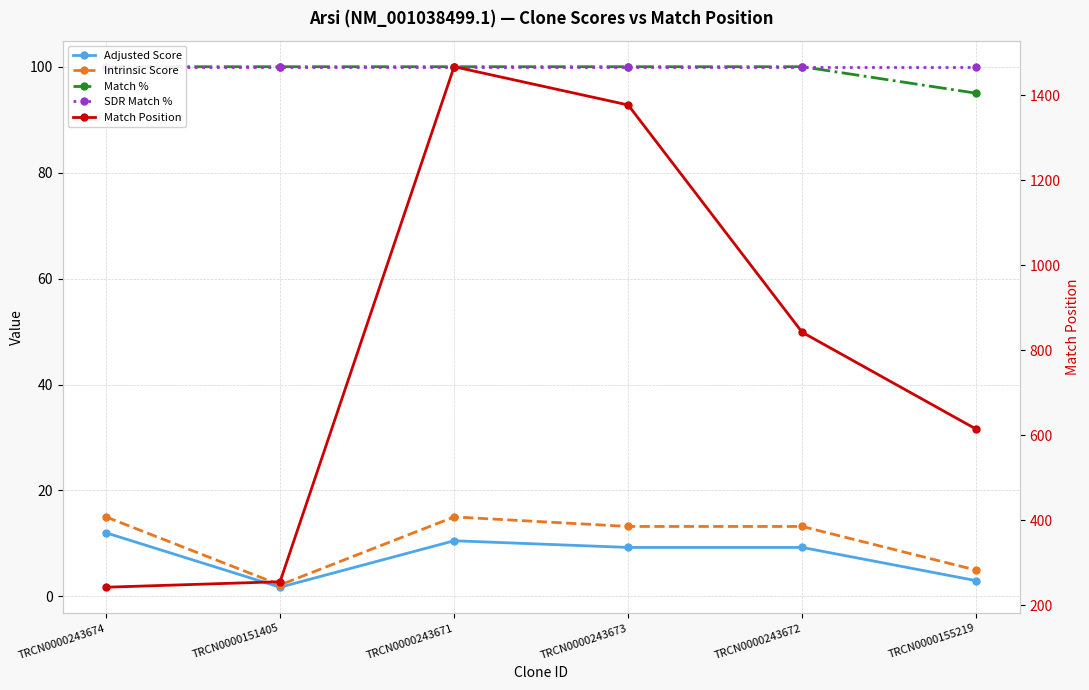

At TRCN0000243673, list the series in order from smallest to largest.

Adjusted Score, Intrinsic Score, Match %, SDR Match %, Match Position